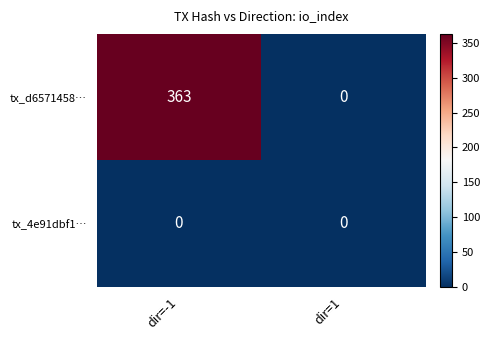

The tx_d6571458… series shows 83 at dir=-1. True or false?

False